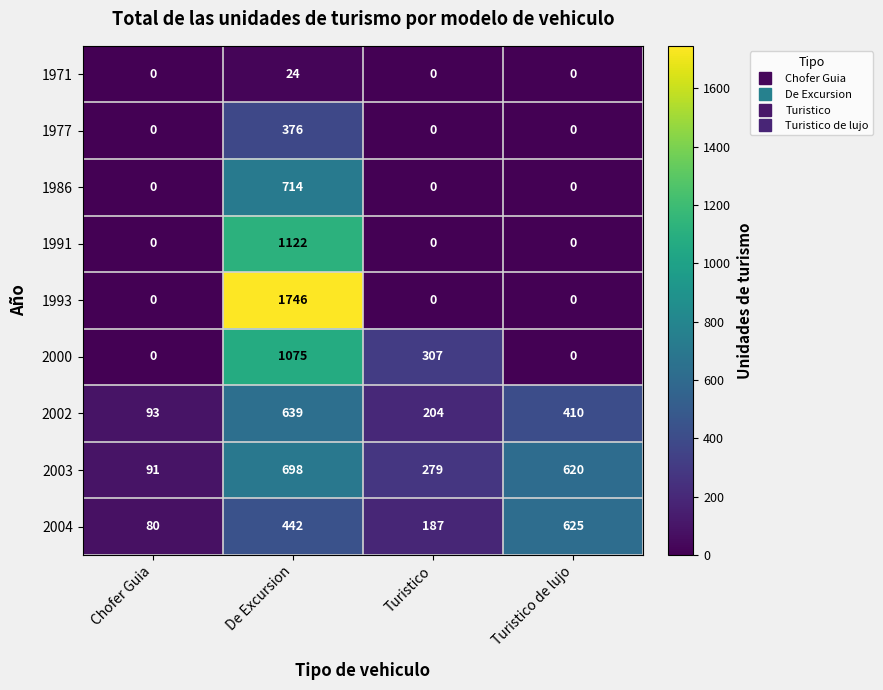

True or false: 2002 has a value of 115 at Turistico.

False